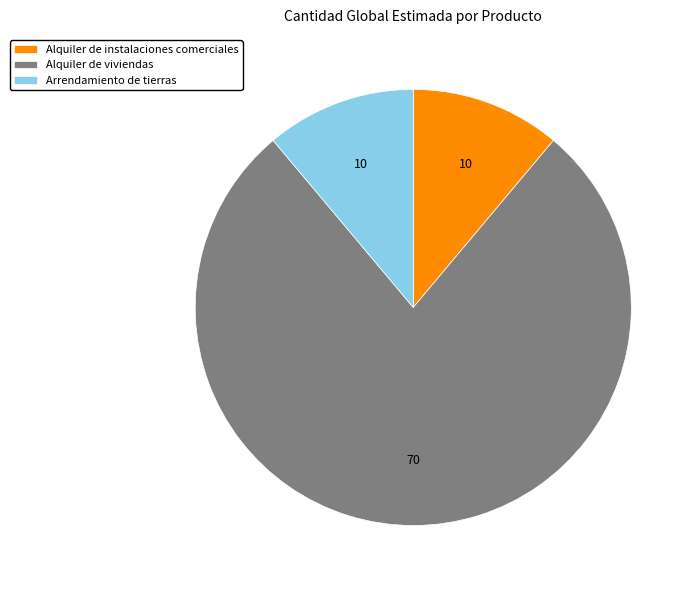

Which category accounts for the majority?

Alquiler de viviendas